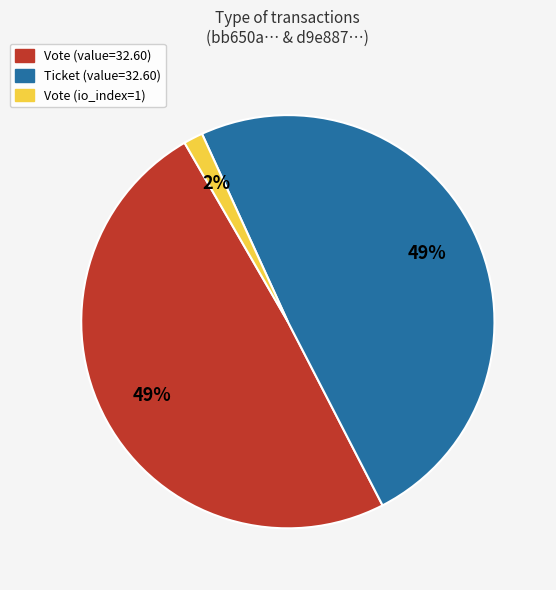

To the nearest percent, what is the average slice percentage?

33%